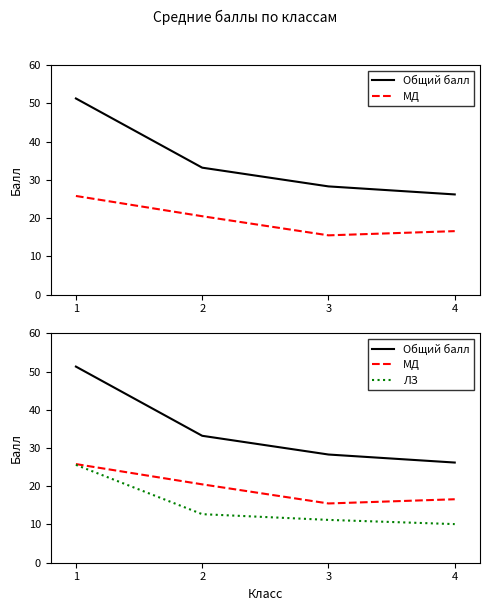

What is the average value of the Общий балл series?

34.8